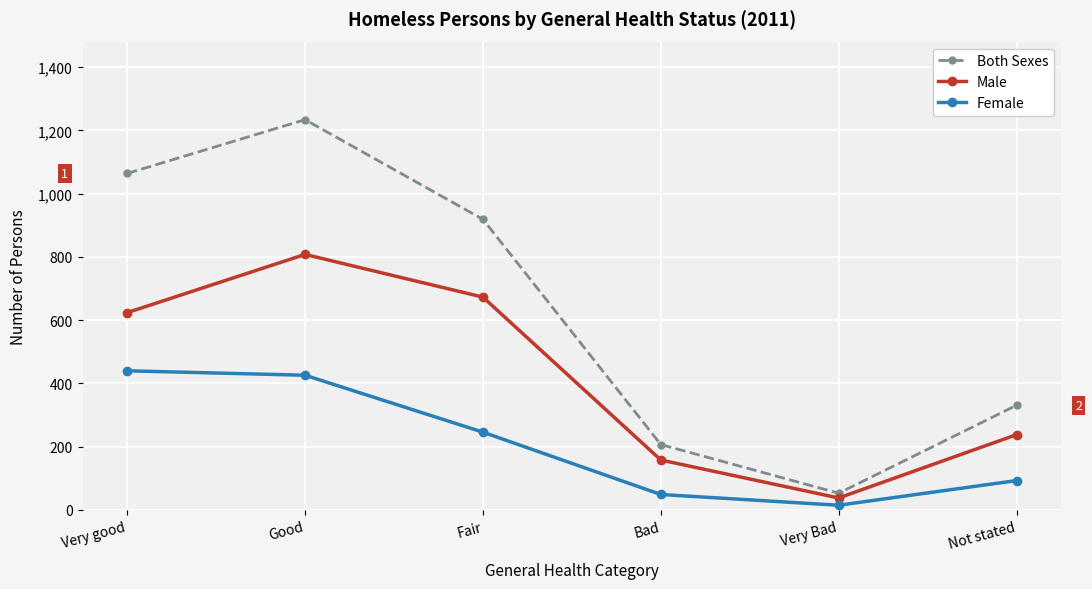

The Female series shows 139 at Not stated. True or false?

False